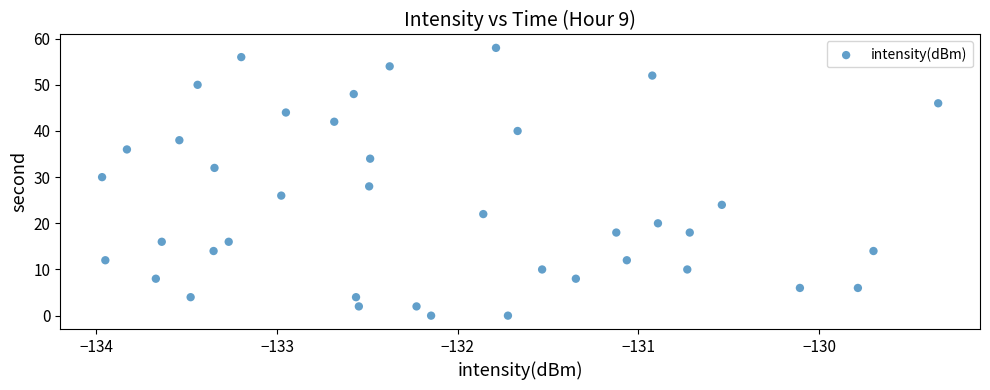

What is the range of Y values (max minus min)?

58